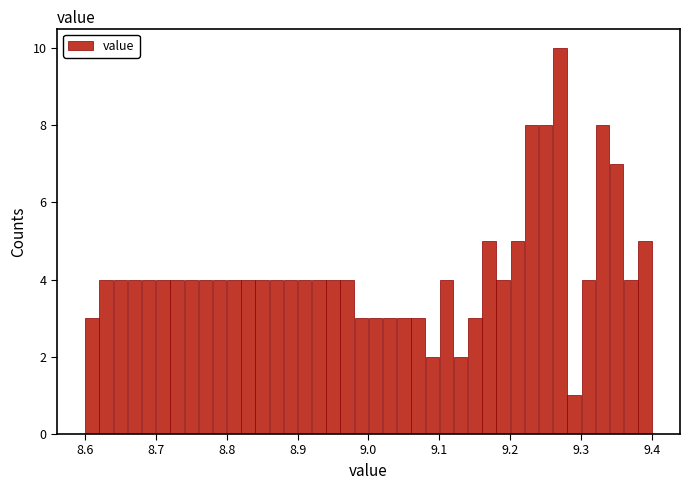

Around what value on the x-axis is the tallest bar? Give the approximate position of its centre, as read against the axis.

9.27